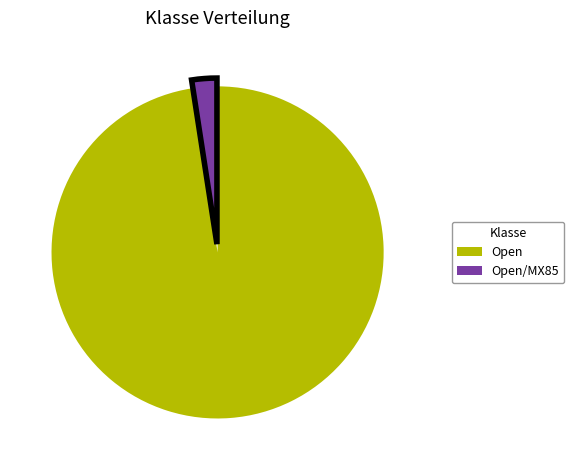

How many segments does this pie chart have?

2